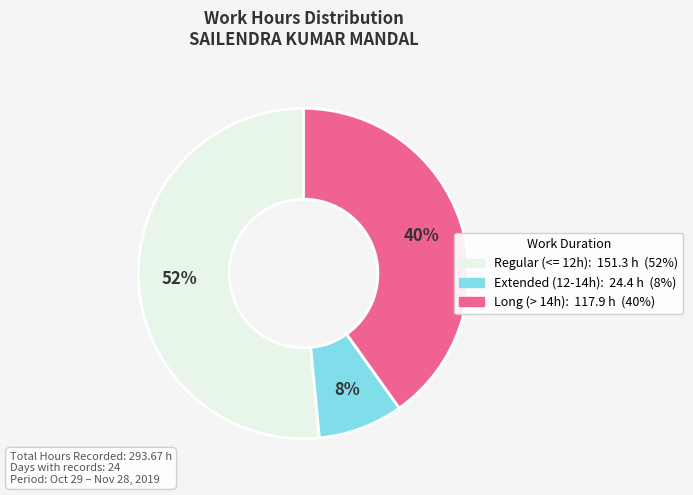

Is there a majority slice in this chart?

Yes